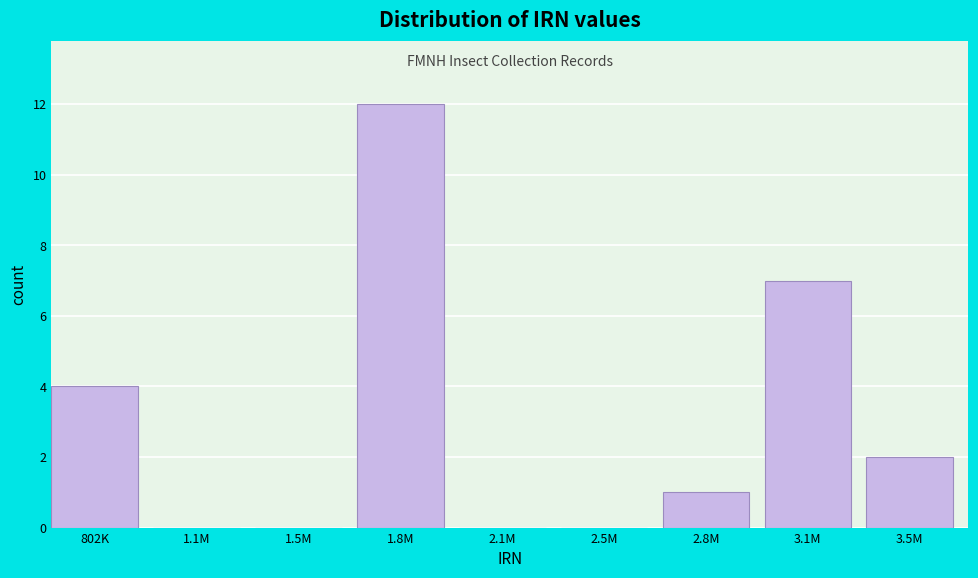

Reading left to right, what are all the values shown in this chart?

802K=4	1.1M=0	1.5M=0	1.8M=12	2.1M=0	2.5M=0	2.8M=1	3.1M=7	3.5M=2